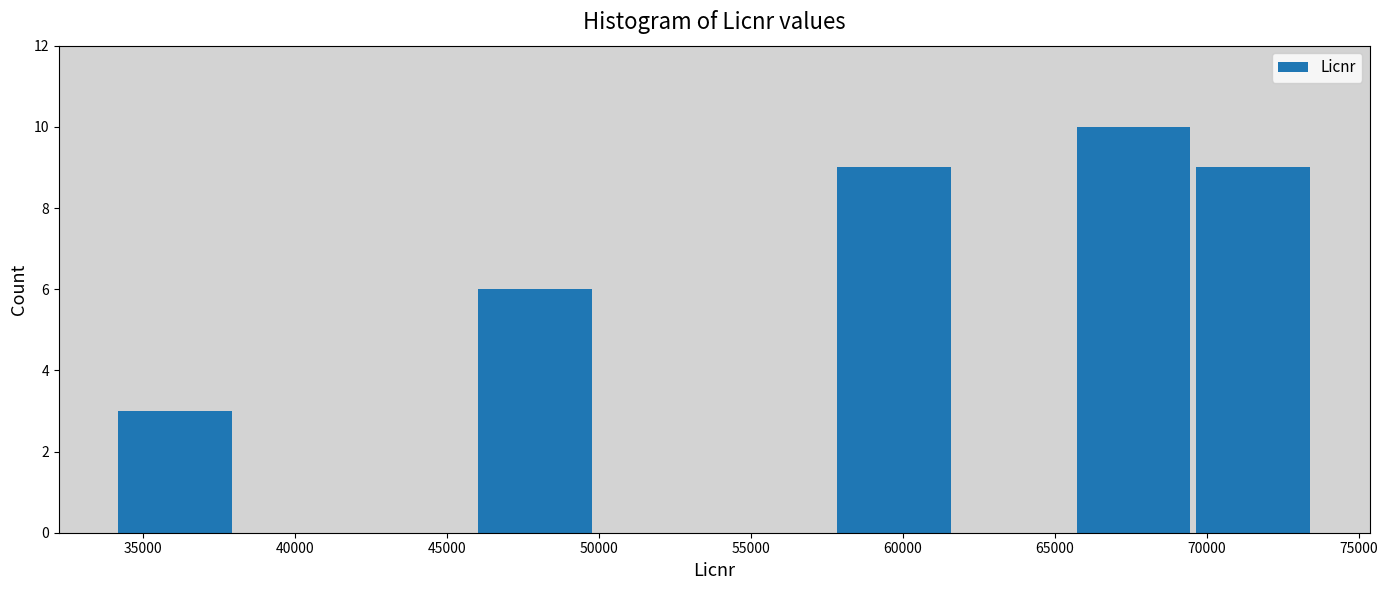

Which range on the x-axis has the tallest bar?

65500 to 69500